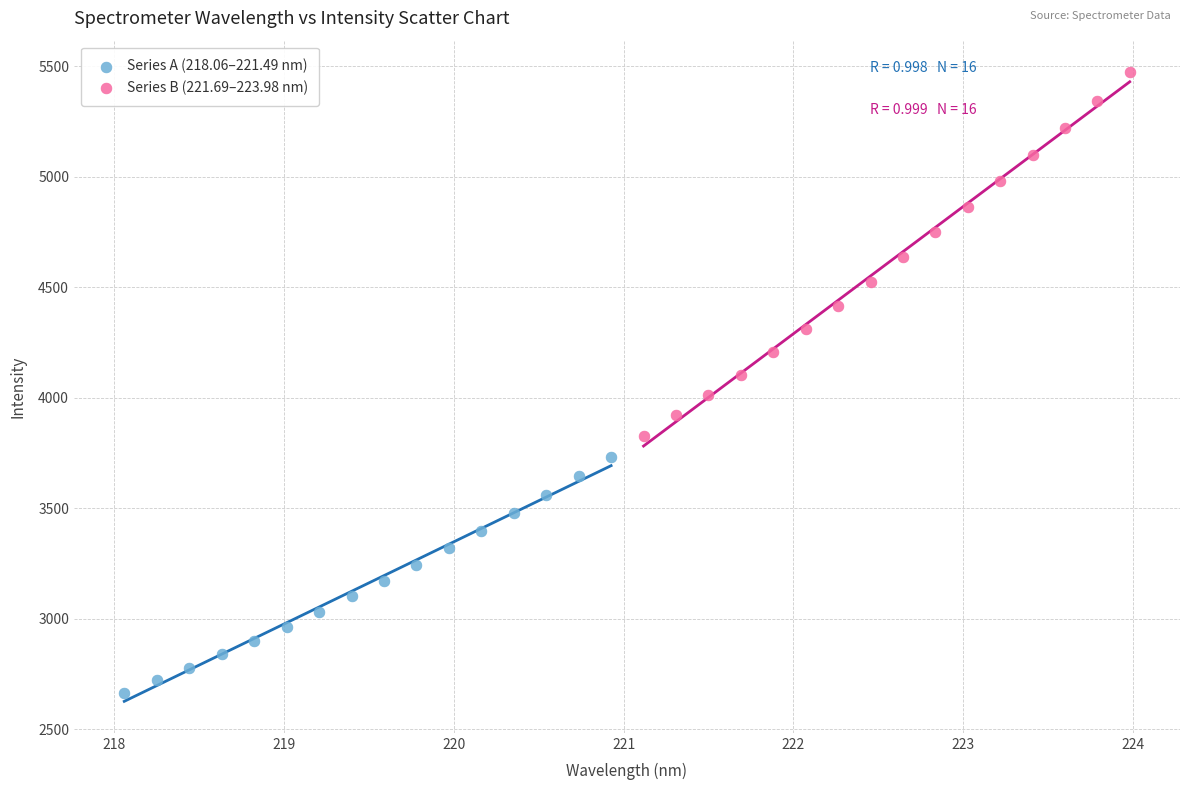

Which series contains the lowest Y value?

Series A (218.06–221.49 nm)